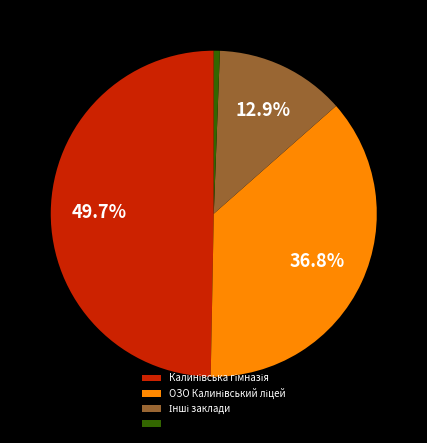

Is there any slice that represents more than half of the pie?

No